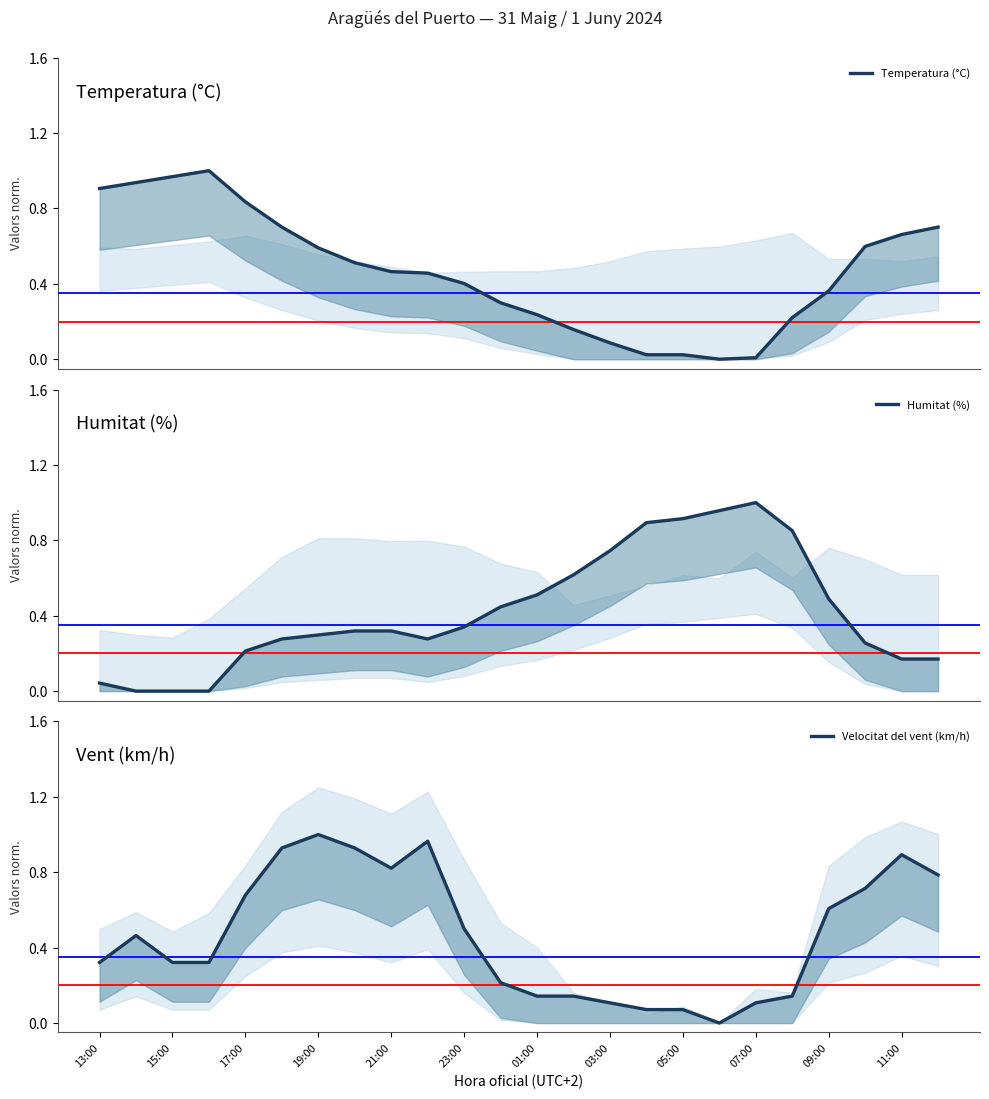

How many series are shown in this chart?

3